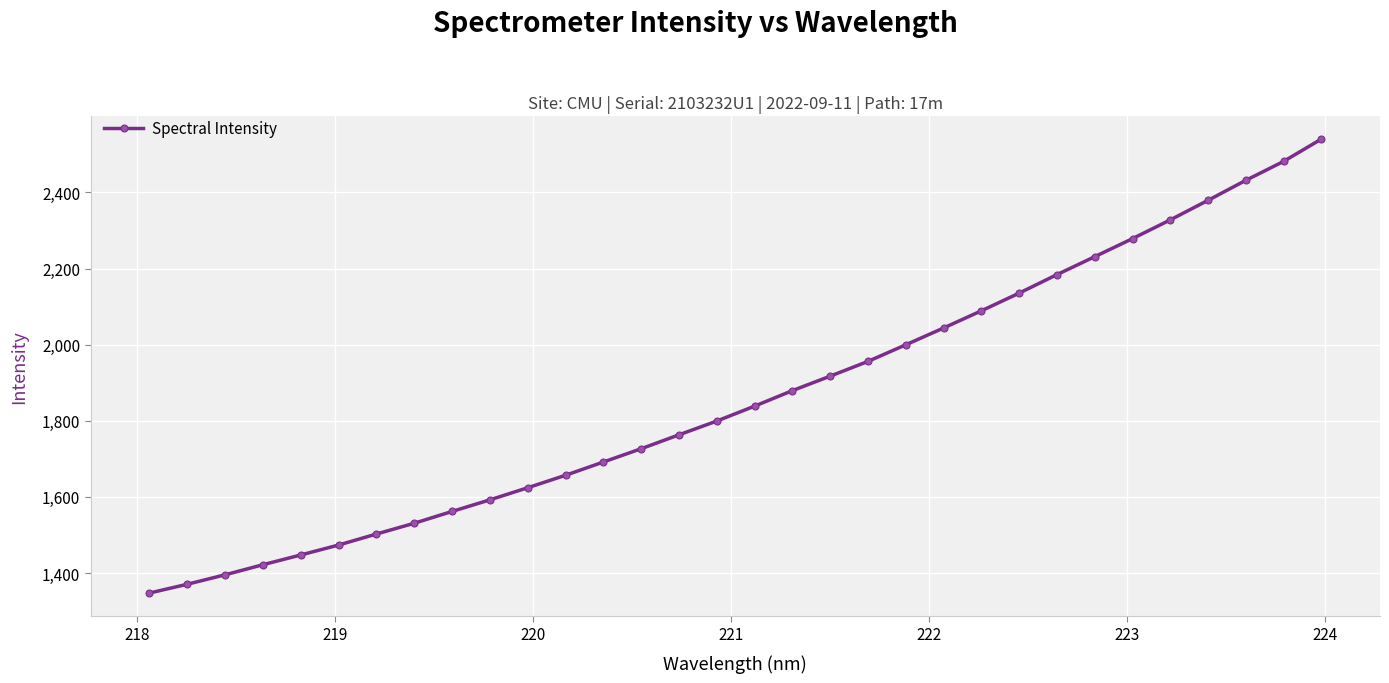

What is the sum of all values?

59617.7